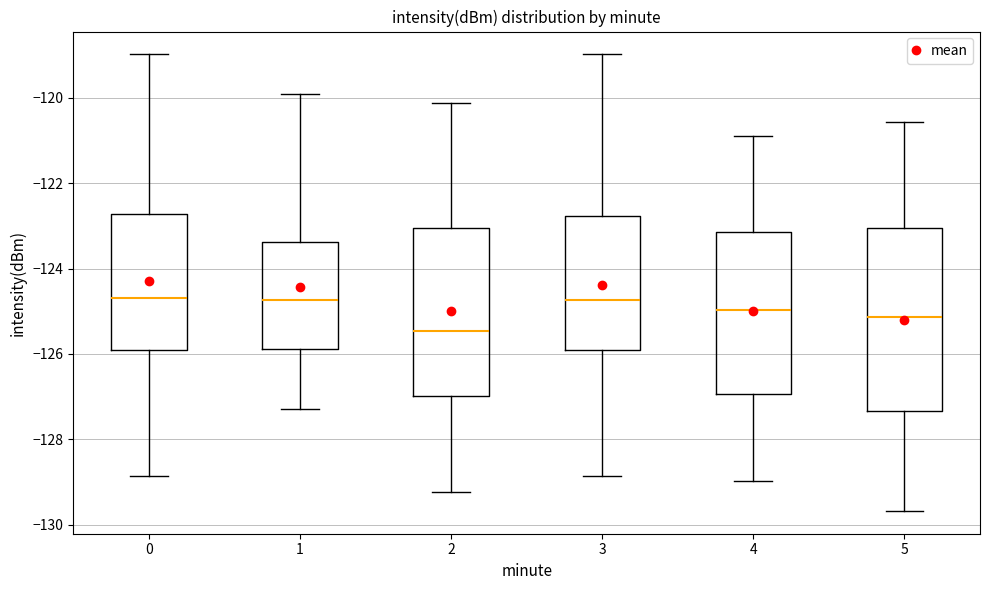

Where is the upper edge of the box at x = 0 on the y-axis? The values are not printed on the chart, so give them approximately, as read against the axis.

-122.8